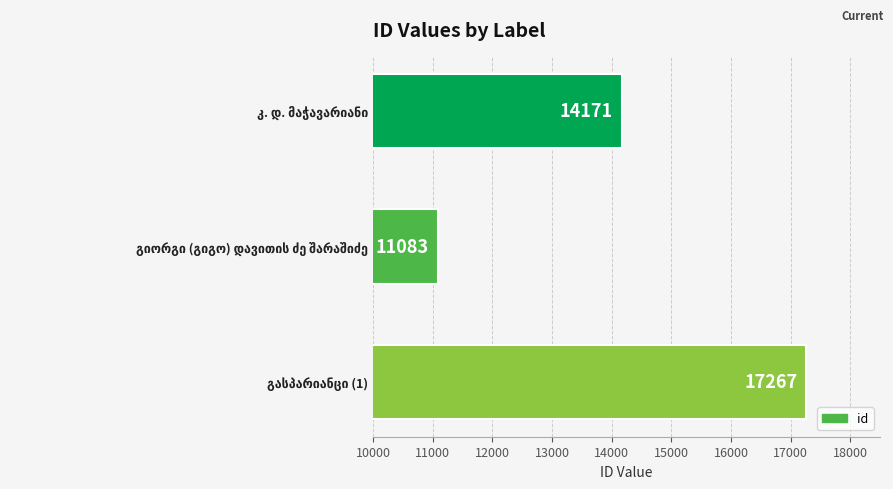

What is the value of the 2nd bar from the top?

11083